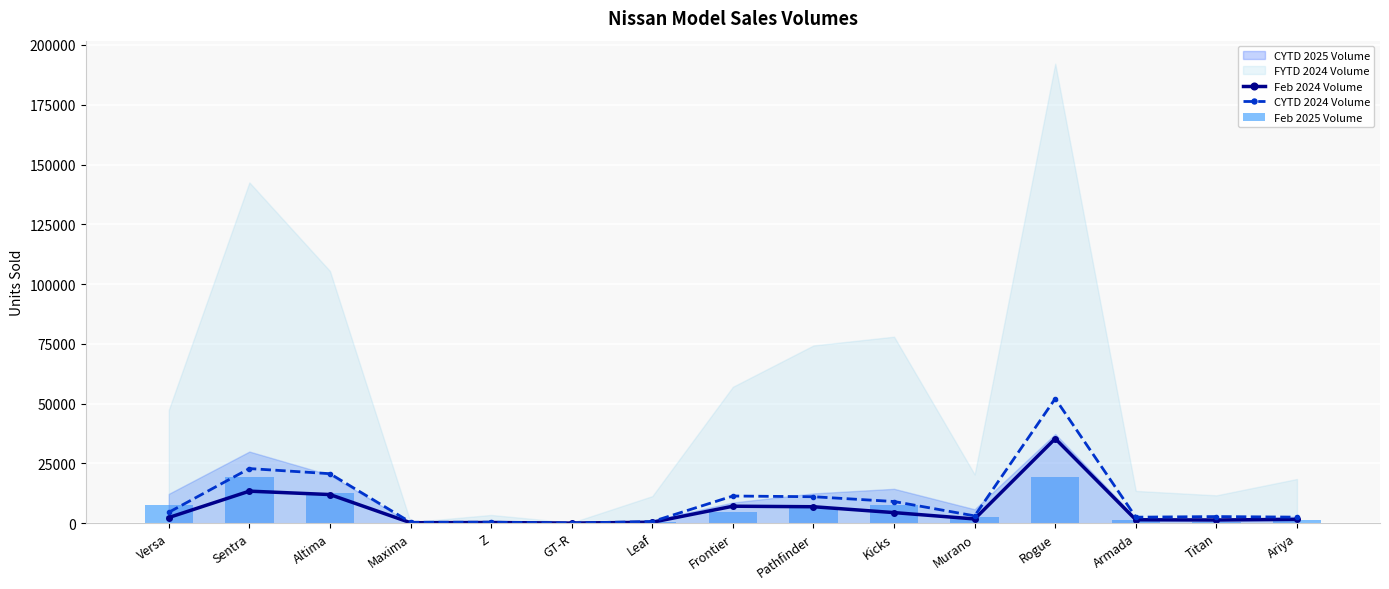

Where is Feb 2024 Volume nearest to the value 17689?

Sentra